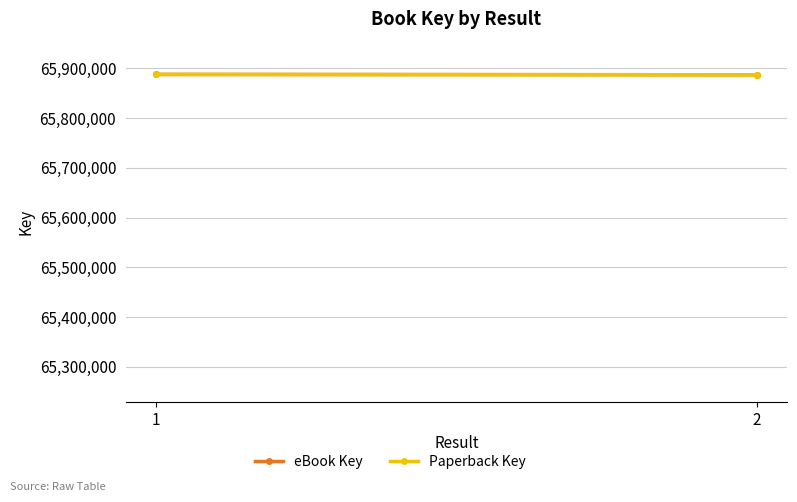

At how many categories does at least one series exceed 65888051?

1